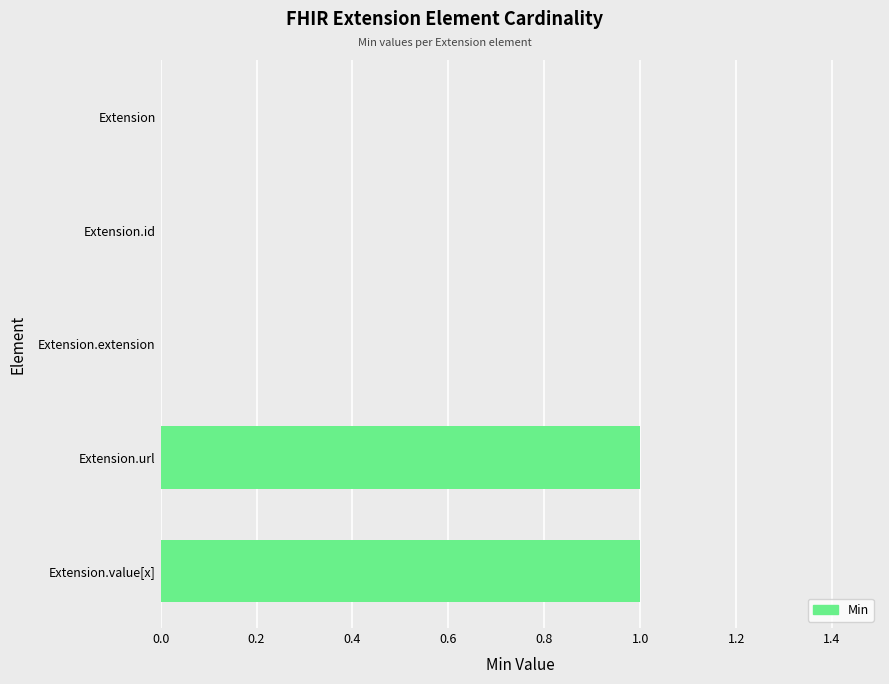

The chart shows a value of 2 at Extension.url. True or false?

False